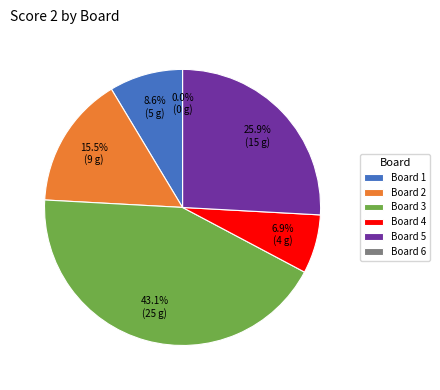

Do 5 and 3 together represent more than half of the pie?

Yes